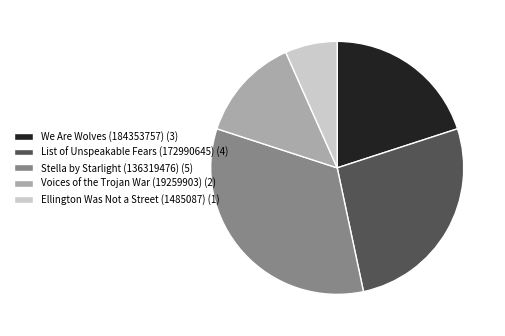

Combined, do We Are Wolves (184353757) (3) and Voices of the Trojan War (19259903) (2) account for over 50%?

No